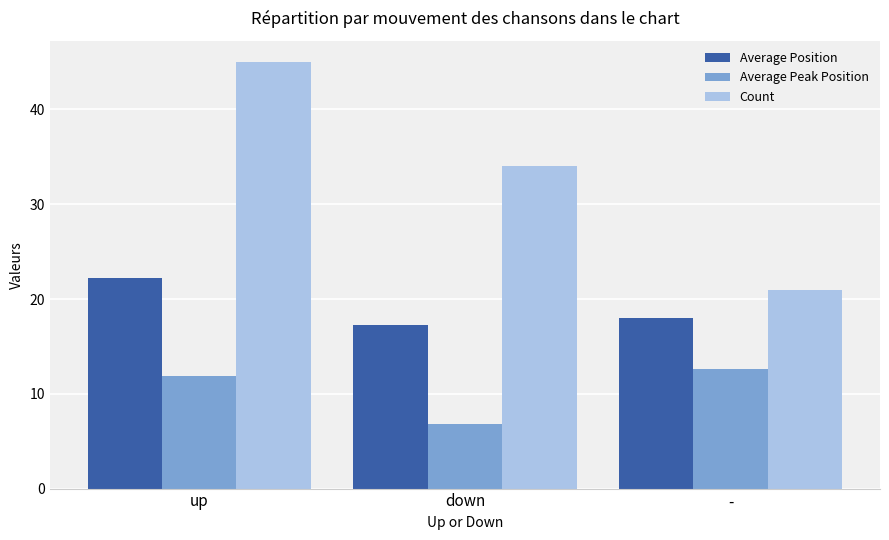

At how many categories does at least one series exceed 28?

2